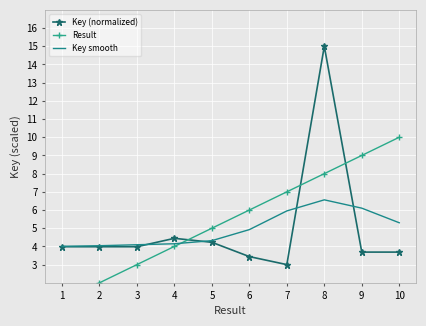

True or false: Key (normalized) has more than 2 interior local peaks.

False